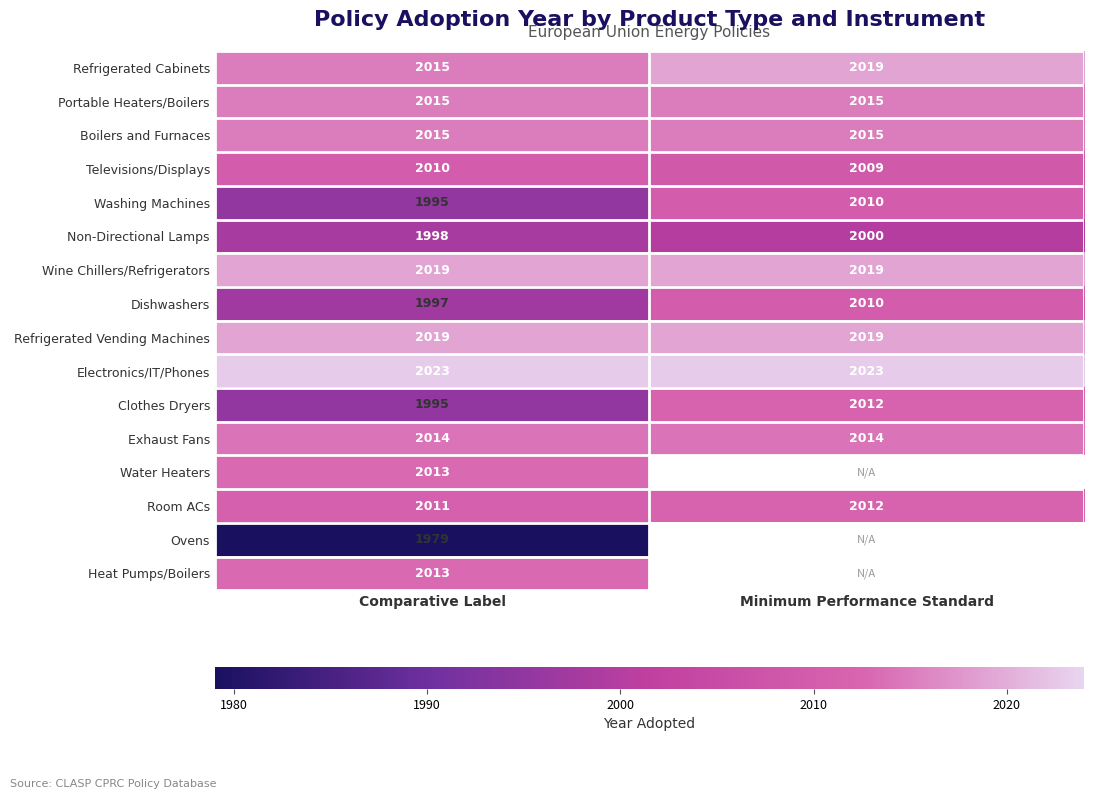

Count the number of categories in the chart.

2